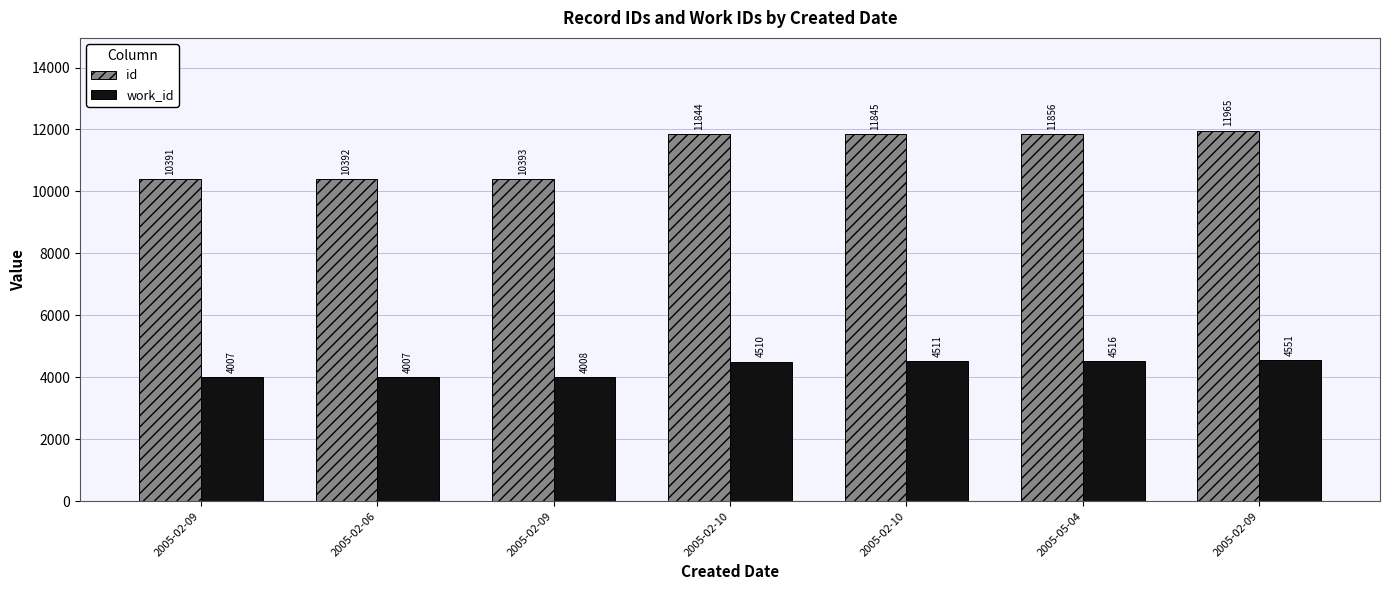

Reading left to right, transcribe all the data shown in this chart.

id: 10391	10392	10393	11844	11845	11856	11965
work_id: 4007	4007	4008	4510	4511	4516	4551